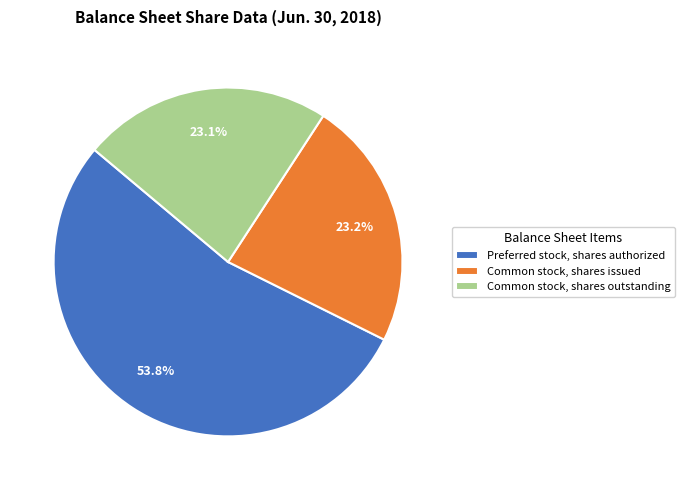

To the nearest percent, what is the difference between the largest and smallest slice percentages?

31%